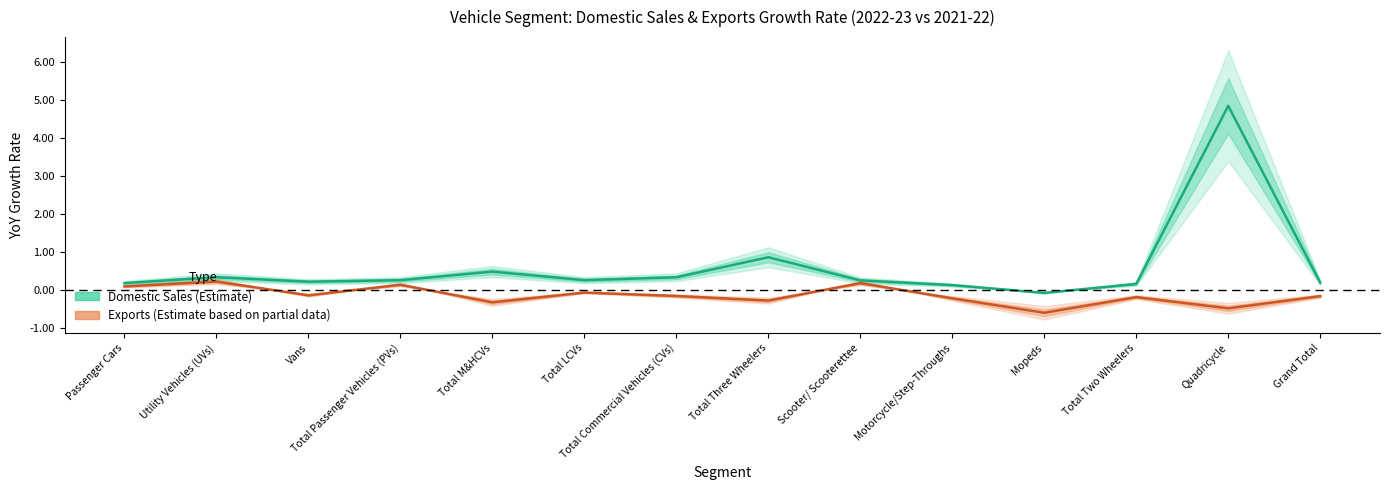

Is the value of Exports (Estimate based on partial data) at Total Passenger Vehicles (PVs) greater than the value of Domestic Sales (Estimate) at Motorcycle/Step-Throughs?

Yes